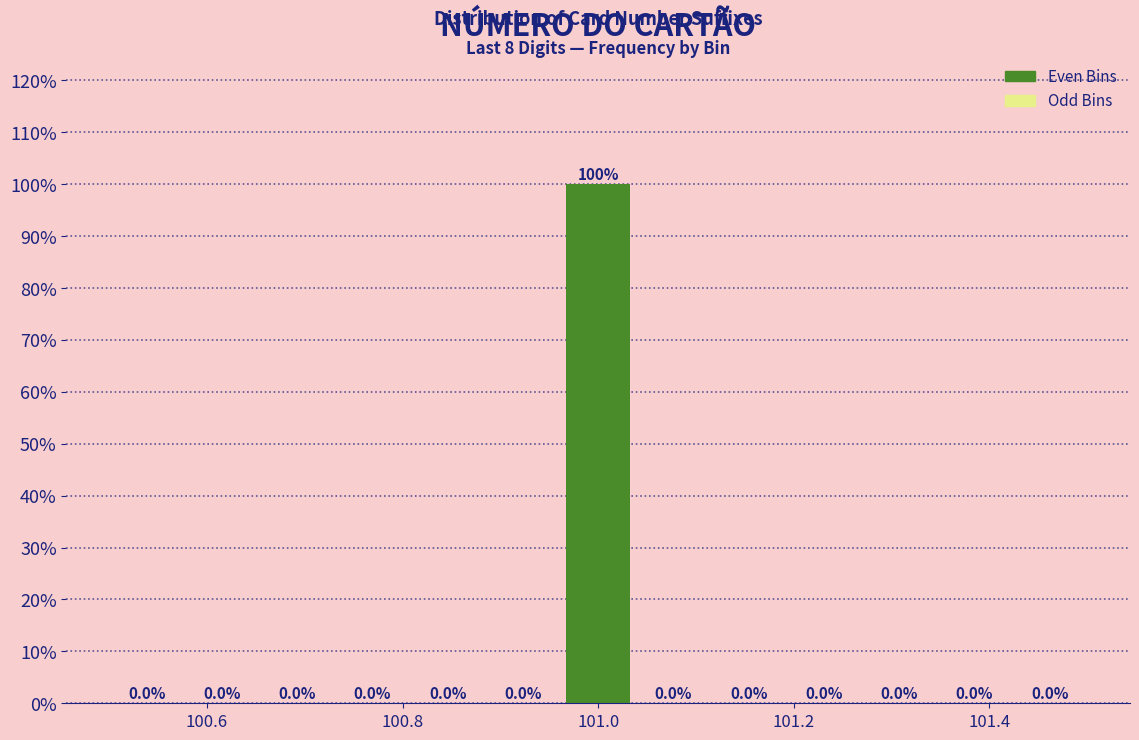

Read against the x-axis, roughly where is the centre of the tallest bar?

101.00